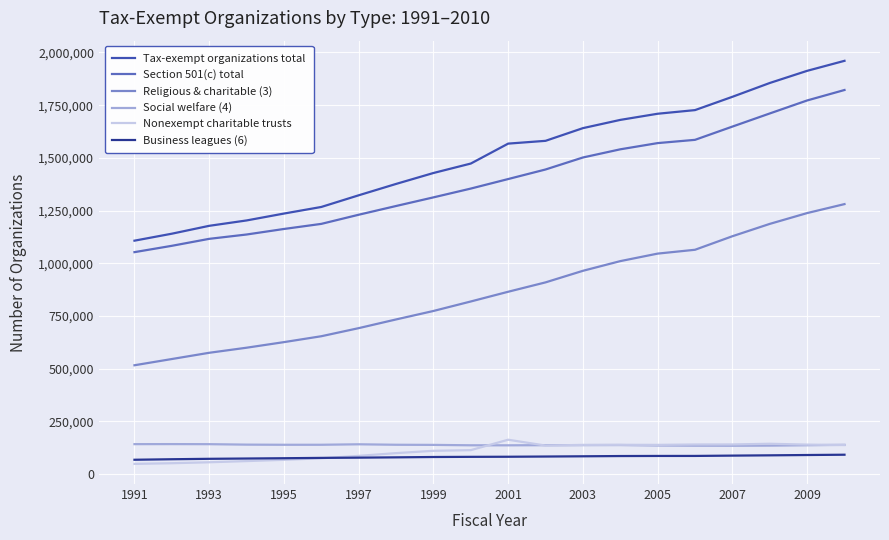

True or false: Religious & charitable (3) and Business leagues (6) intersect in this chart.

False